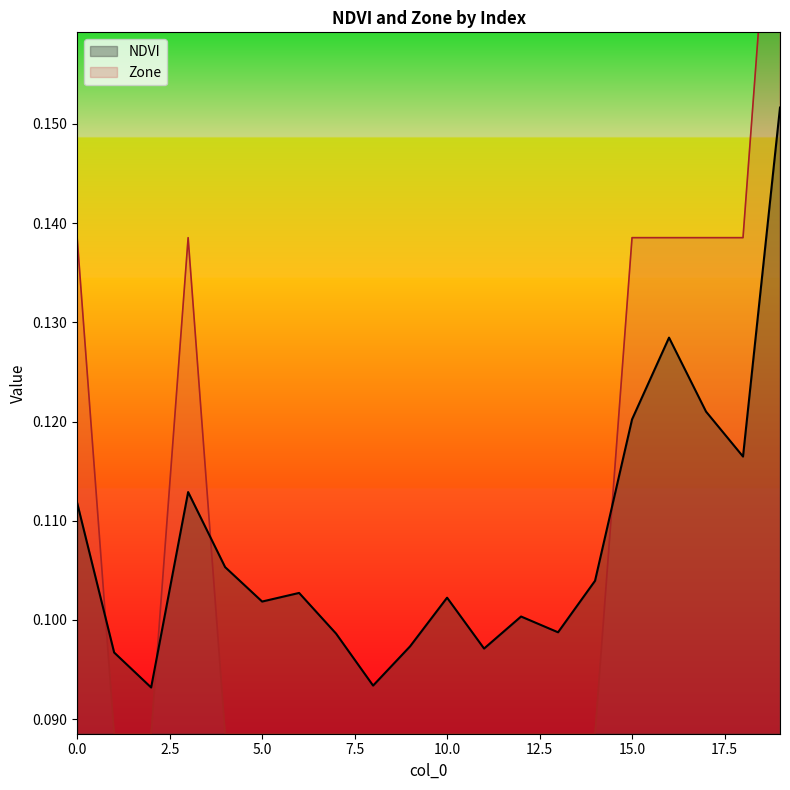

How many times do Zone and NDVI cross each other?

4